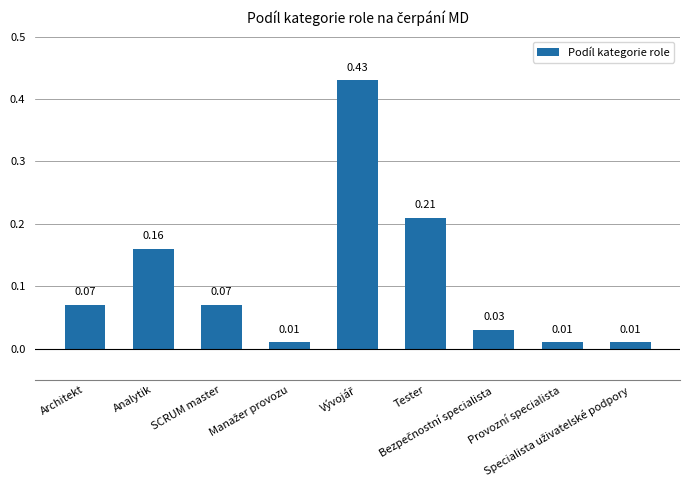

Between SCRUM master and Tester, which is larger?

Tester